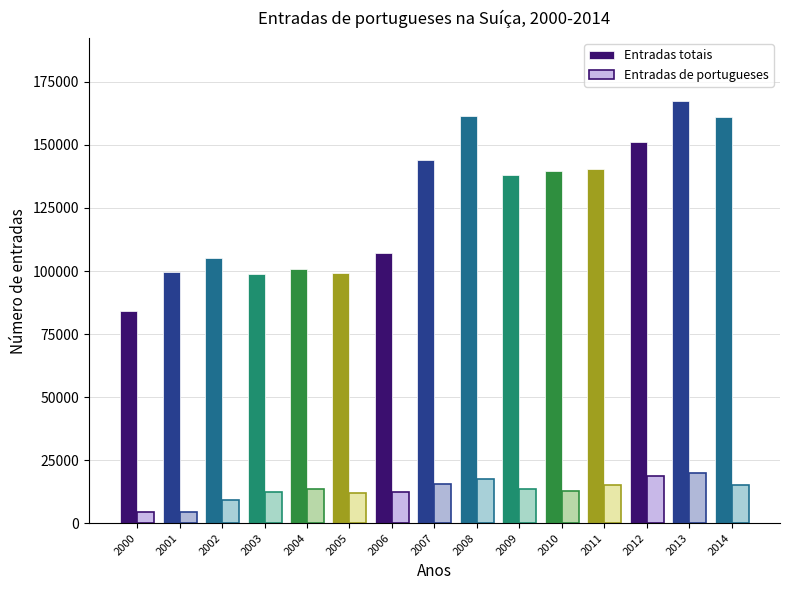

What is the sum of all Entradas totais values?

1898029